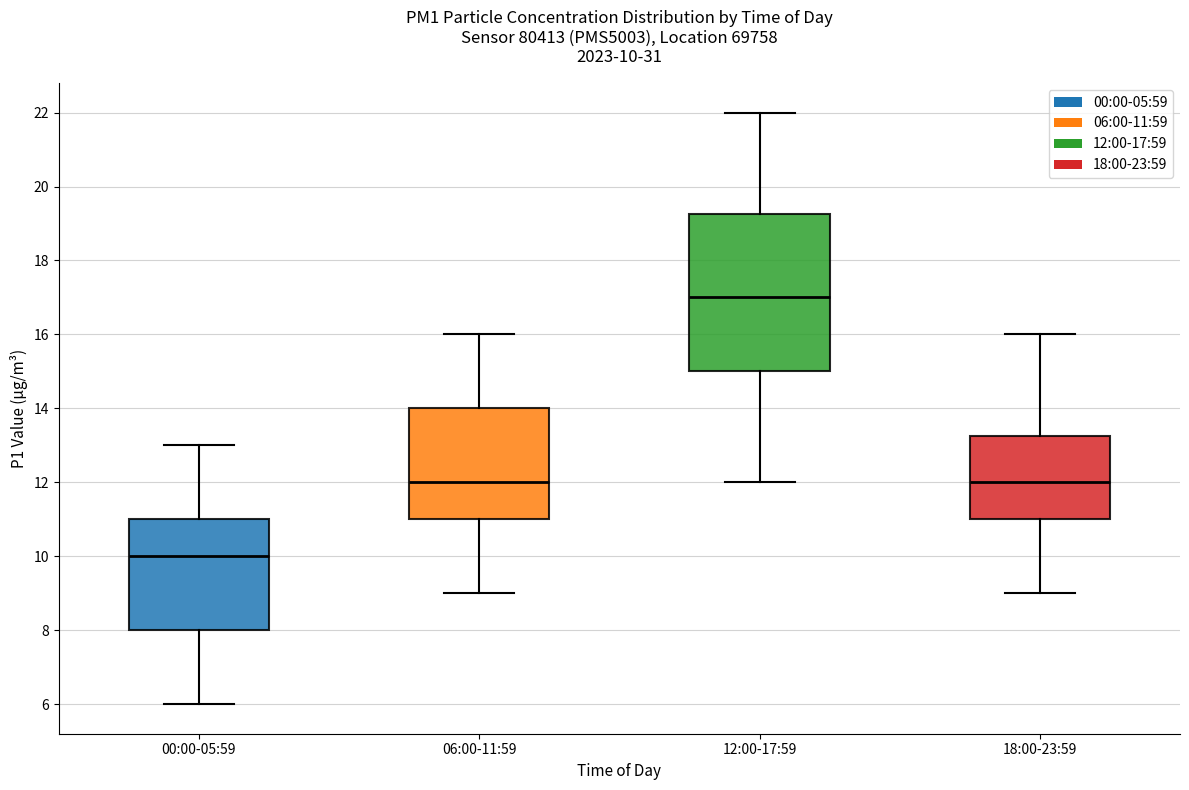

Comparing the boxes themselves (not the whiskers), which one is the tallest?

12:00-17:59